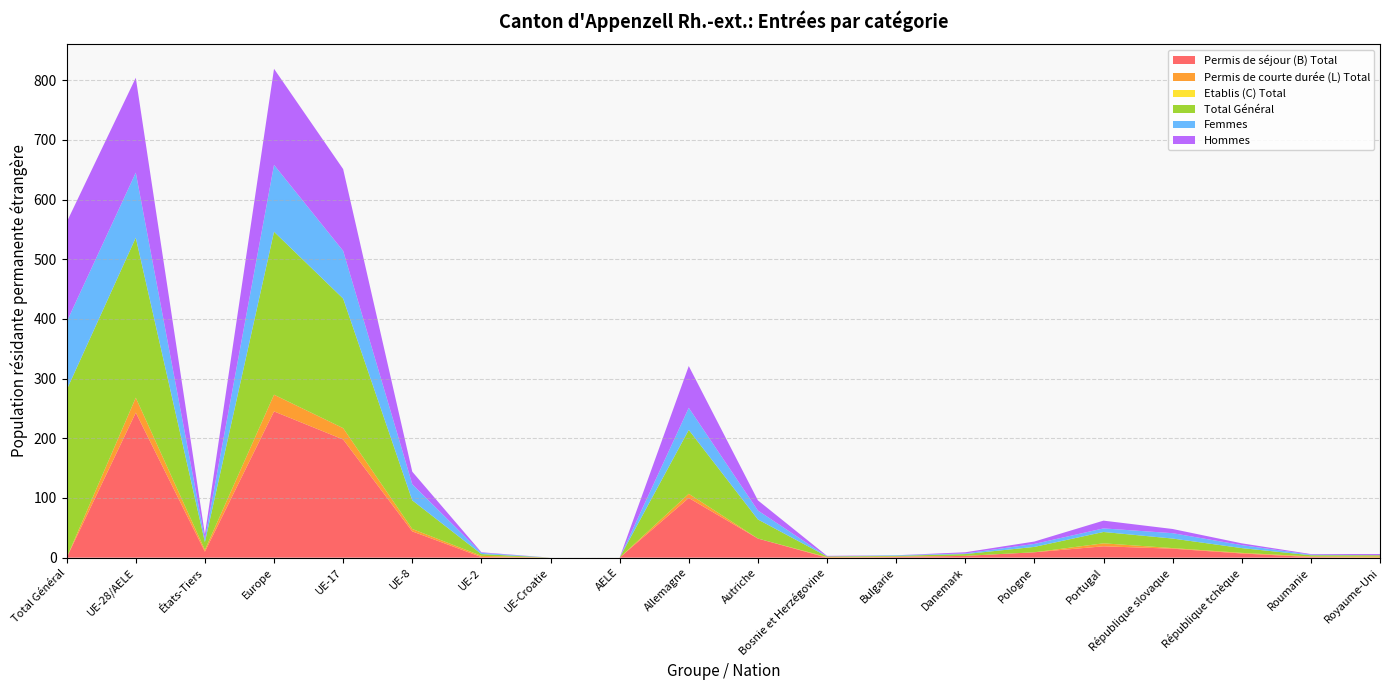

Reading left to right, what are all the values shown in this chart?

Permis de séjour (B) Total: 0	243	10	245	198	44	1	0	0	100	32	0	1	3	9	19	15	7	1	0
Permis de courte durée (L) Total: 0	25	3	28	19	4	2	0	0	7	0	1	1	0	0	5	1	1	1	2
Etablis (C) Total: 0	0	0	0	0	0	0	0	0	0	0	0	0	0	0	0	0	0	0	0
Total Général: 281	268	13	273	217	48	3	0	0	107	32	1	1	3	9	19	16	8	2	2
Femmes: 114	109	5	112	80	27	2	0	0	37	15	0	1	1	5	6	9	5	1	0
Hommes: 167	159	8	161	137	21	1	0	0	70	17	1	0	2	4	13	7	3	1	2